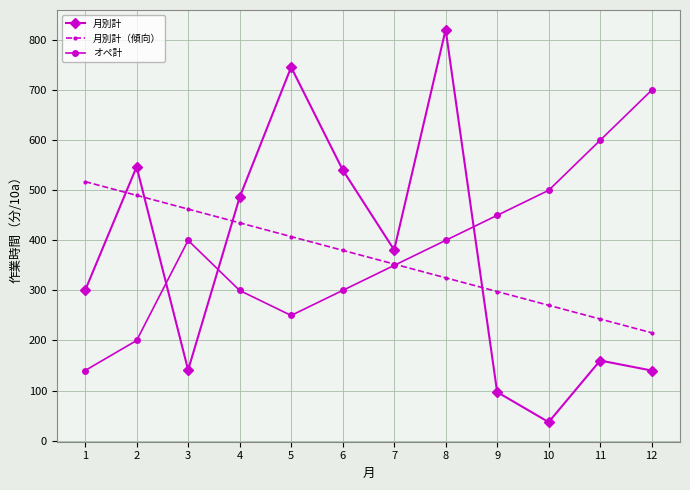

What is the average value of the 月別計（傾向） series?

366.4